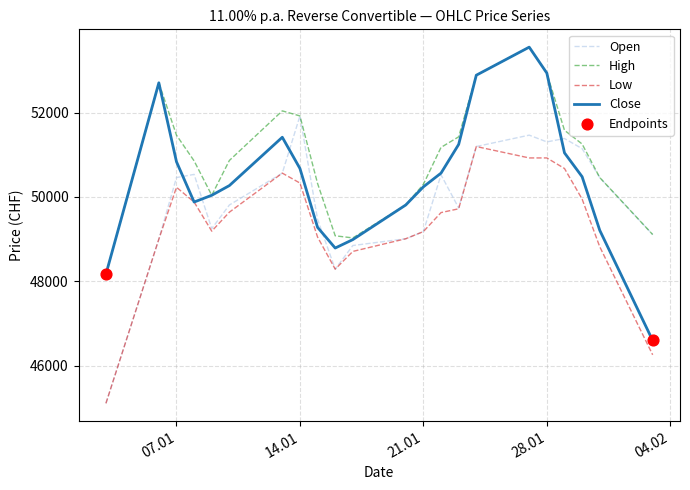

Which series has the largest total across all categories?

High